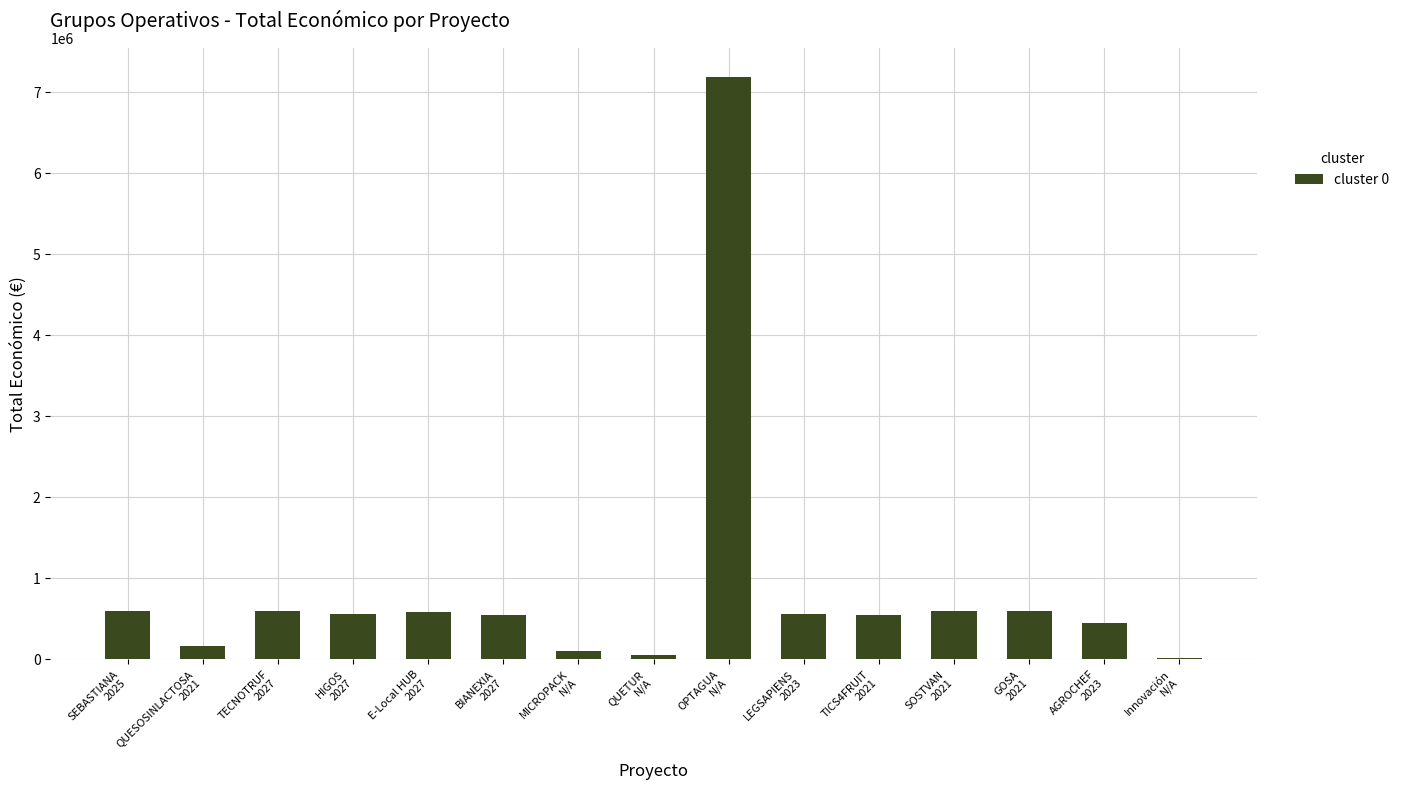

What is the greatest value displayed?

7187653